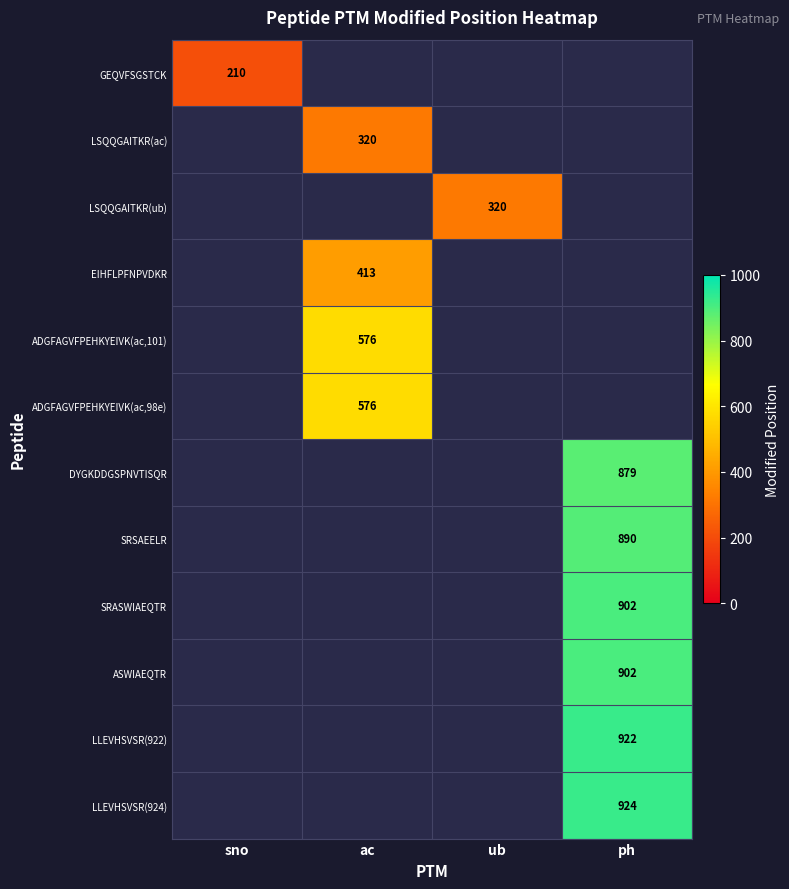

The value of ADGFAGVFPEHKYEIVK(ac,101) at ac is 217. True or false?

False